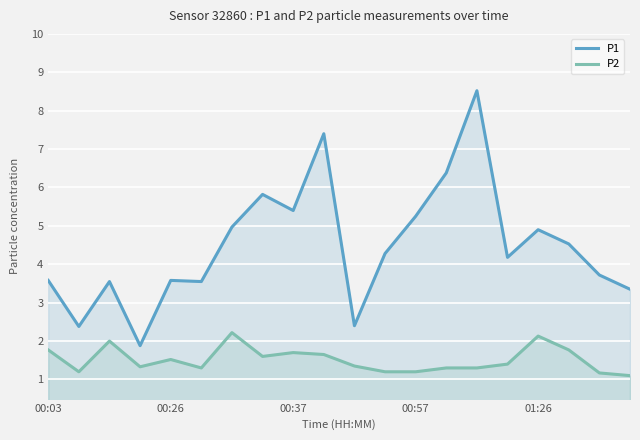

True or false: P2 and P1 intersect in this chart.

False